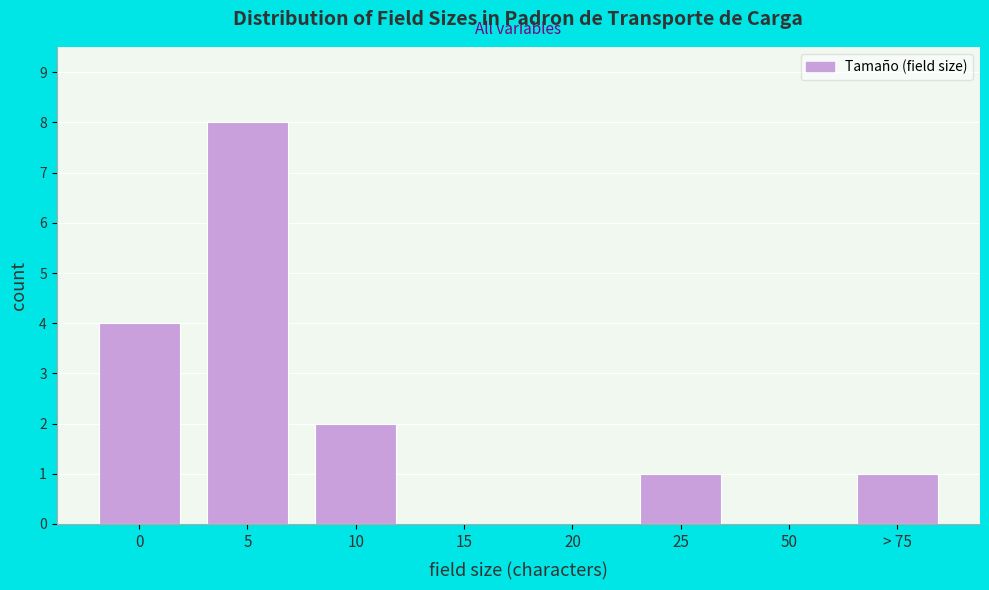

Reading left to right, transcribe all the data shown in this chart.

0=4	5=8	10=2	15=0	20=0	25=1	50=0	> 75=1